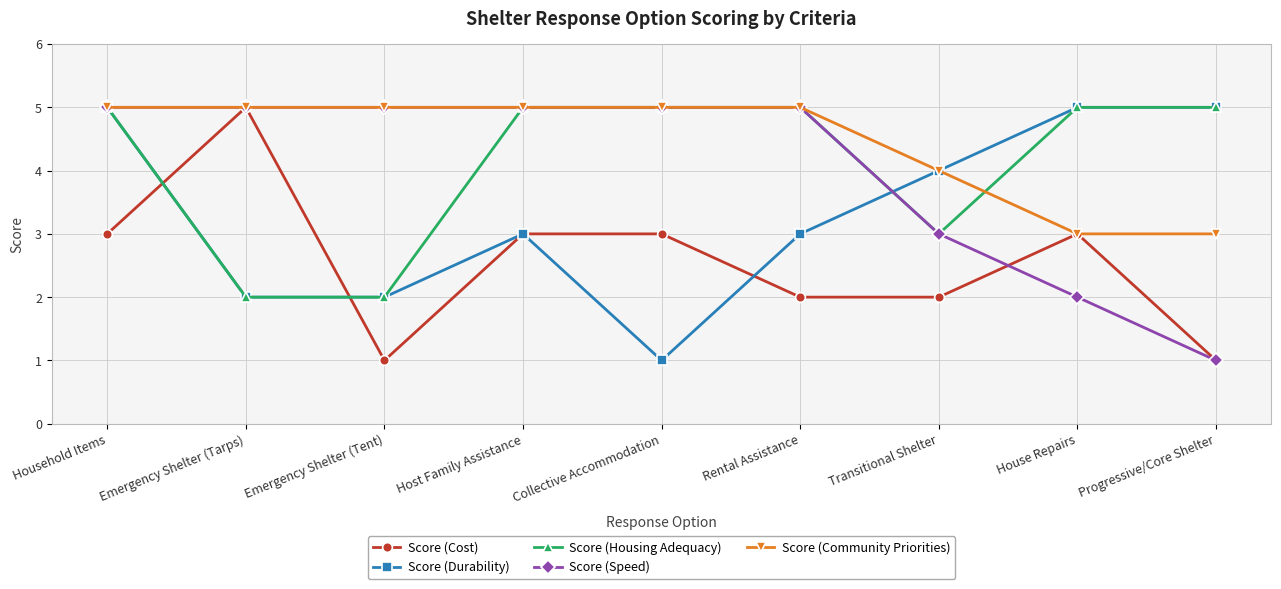

What is the total value across all series at Household Items?

23